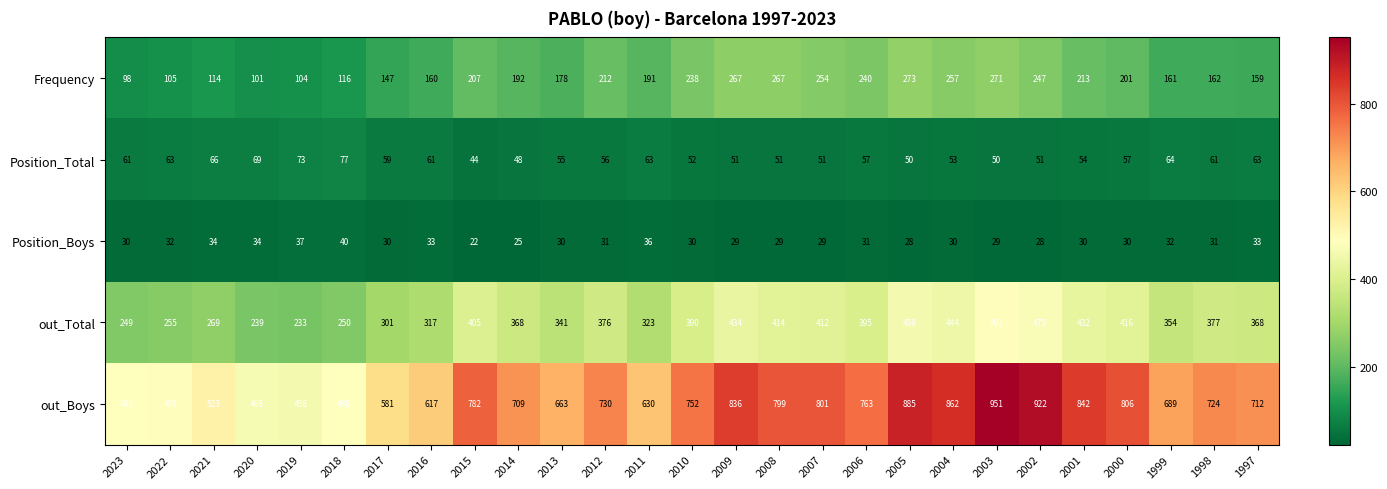

Is the value of Position_Total at 2017 greater than the value of Frequency at 2020?

No